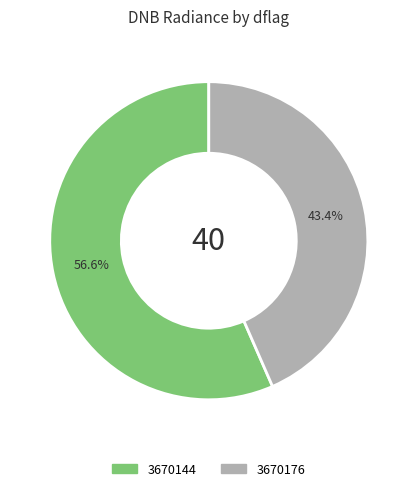

Is there a majority slice in this chart?

Yes